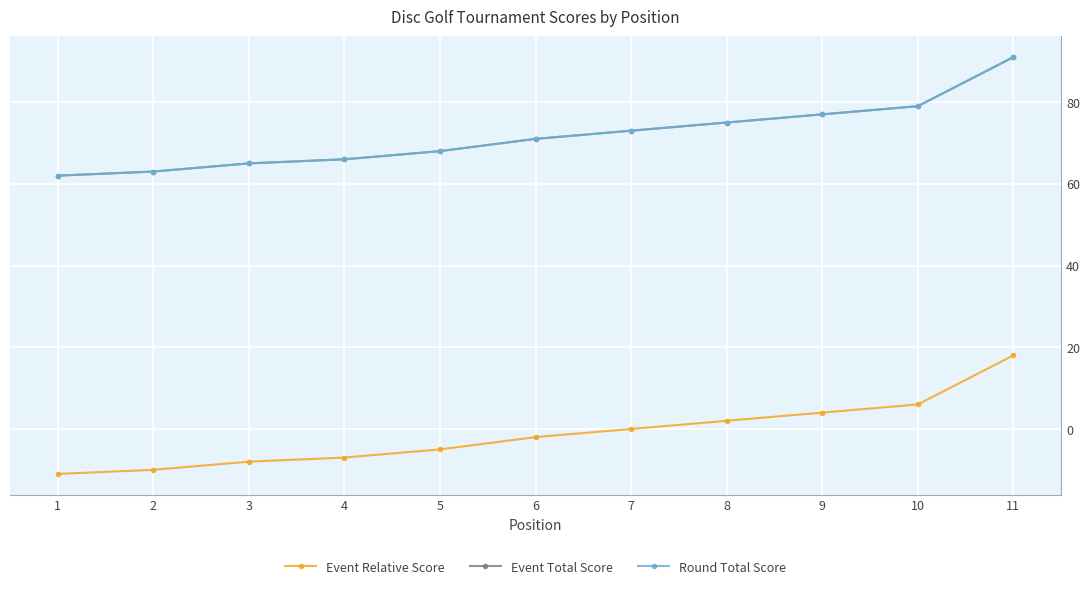

Reading left to right, list all the values displayed in this chart.

Event Relative Score: 1=-11	2=-10	3=-8	4=-7	5=-5	6=-2	7=0	8=2	9=4	10=6	11=18
Event Total Score: 1=62	2=63	3=65	4=66	5=68	6=71	7=73	8=75	9=77	10=79	11=91
Round Total Score: 1=62	2=63	3=65	4=66	5=68	6=71	7=73	8=75	9=77	10=79	11=91